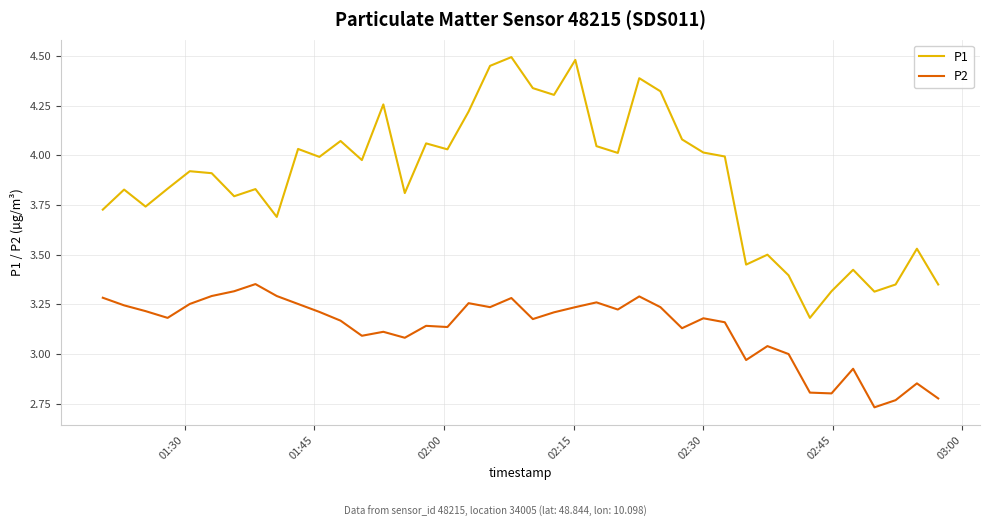

How many lines are shown in the chart?

2